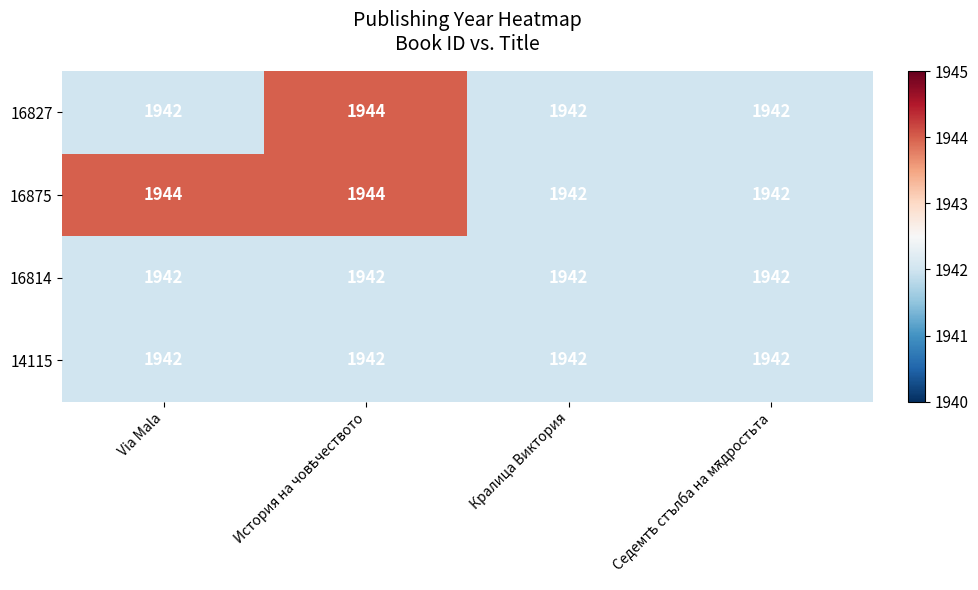

What value does the 14115 series have at Кралица Виктория?

1942